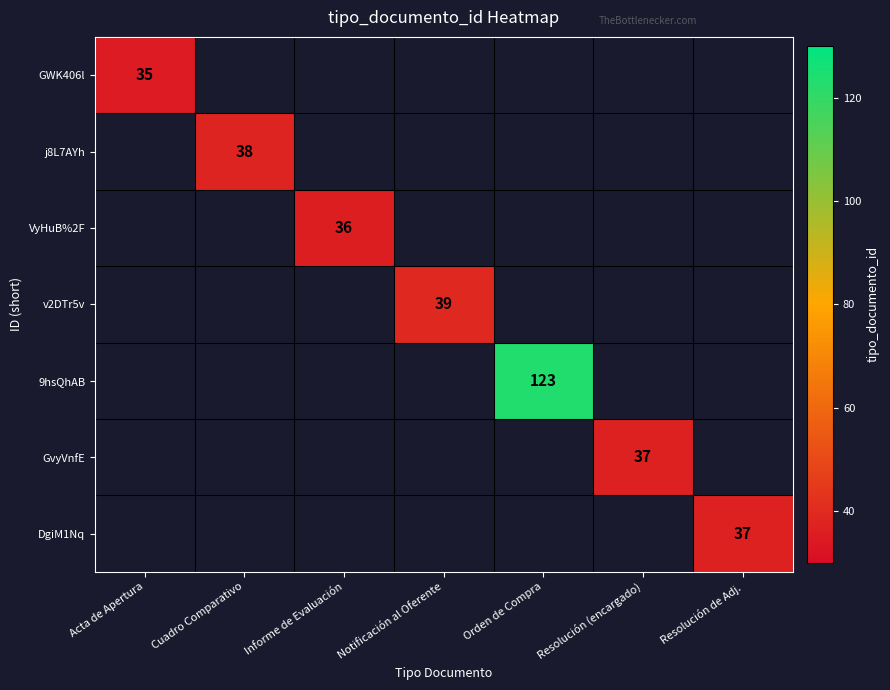

The value of DgiM1Nq at Resolución de Adj. is 22.0. True or false?

False